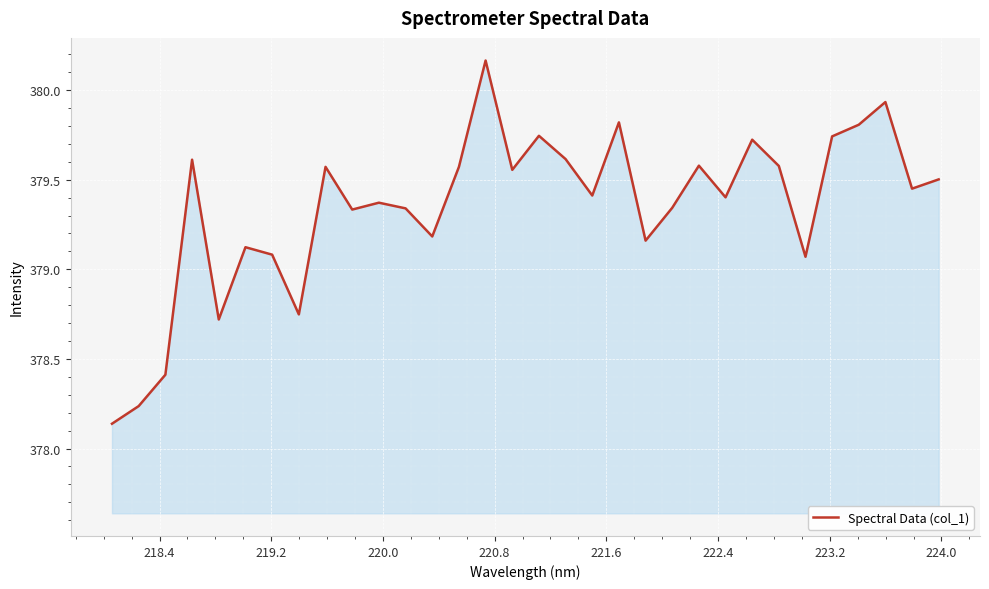

Is this an area chart (filled region under the line)?

Yes